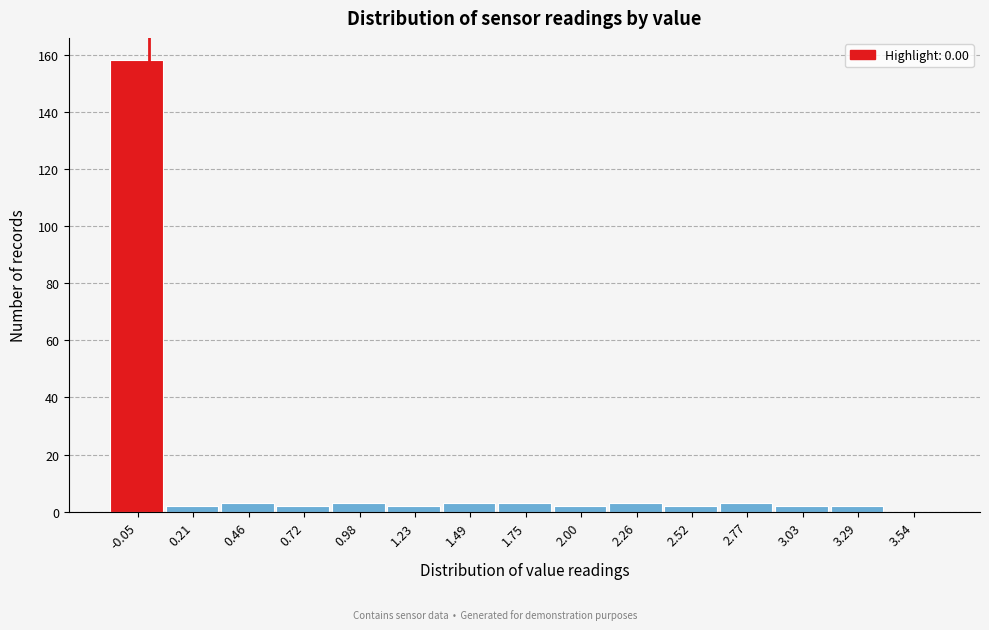

Reading left to right, what are all the values shown in this chart?

-0.05=158	0.21=2	0.46=3	0.72=2	0.98=3	1.23=2	1.49=3	1.75=3	2.00=2	2.26=3	2.52=2	2.77=3	3.03=2	3.29=2	3.54=0